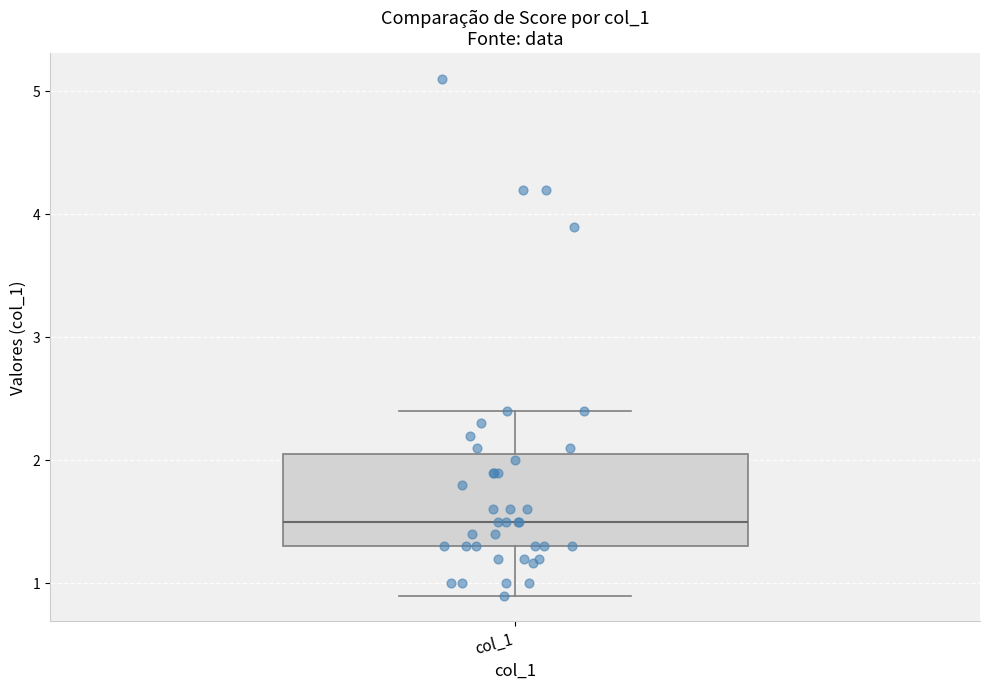

Transcribe this box plot: give where the median line is, the range the box spans, and where the two whiskers end, as read against the y-axis. The values are not printed on the chart, so give them approximately, as read against the axis.

median 1.5, box 1.3 to 2.1, whiskers 0.9 to 2.4